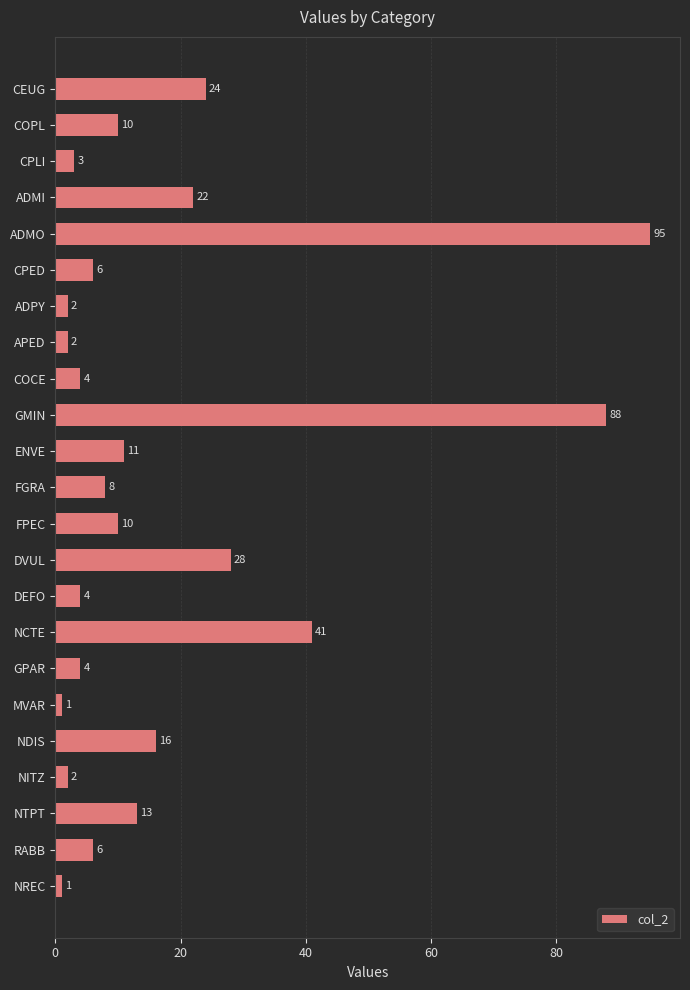

At which label is the value closest to 48?

NCTE